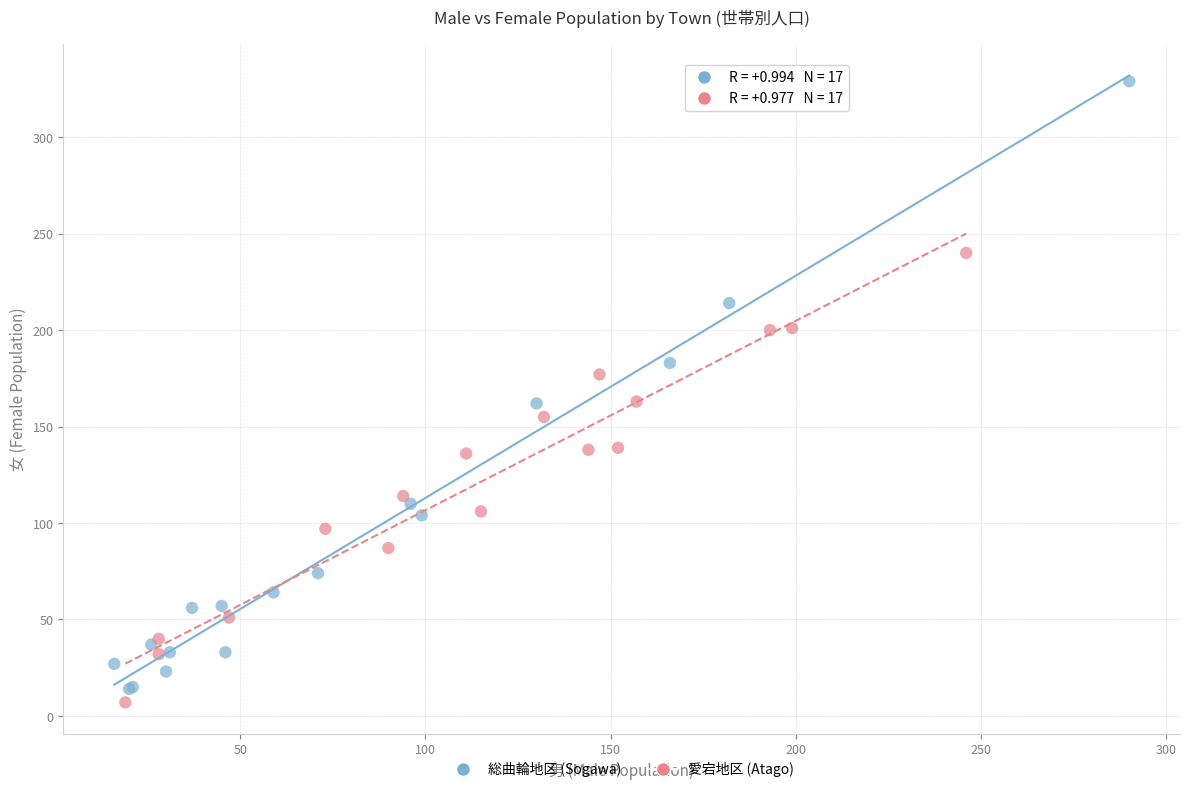

Which series reaches the maximum Y coordinate?

総曲輪地区 (Sogawa)